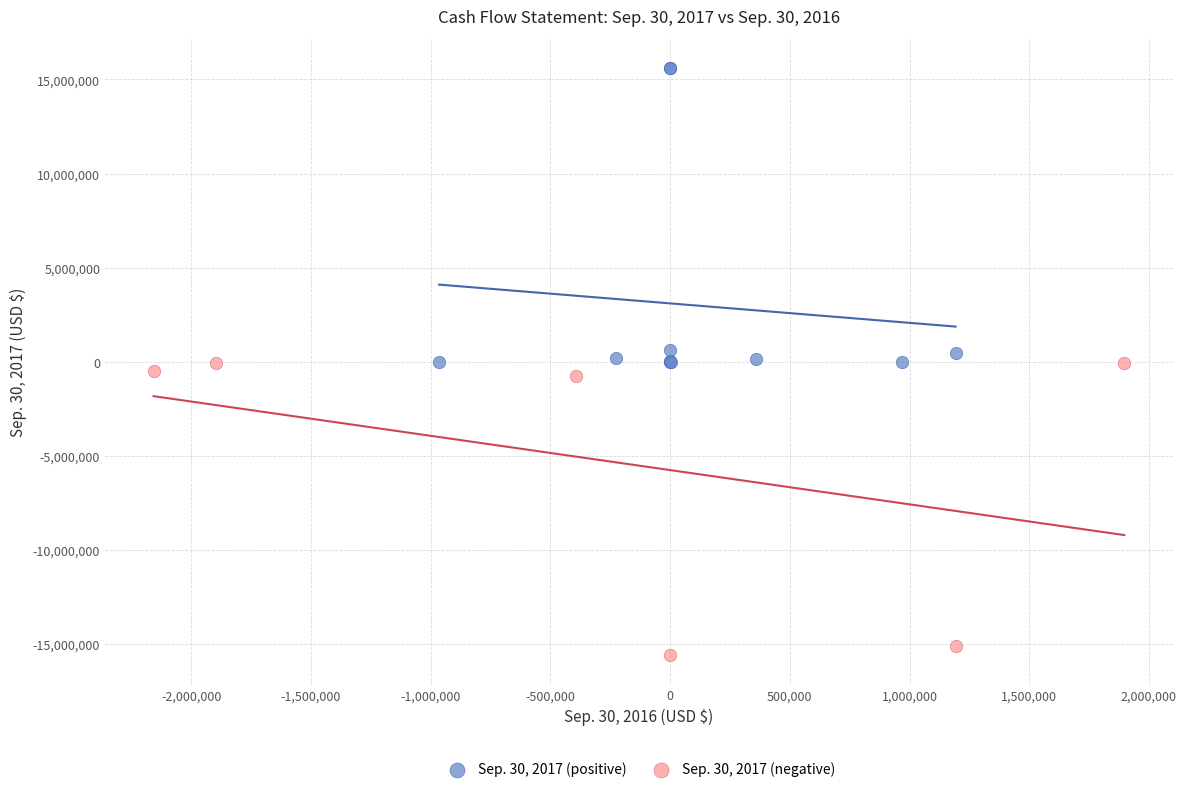

Which series reaches the maximum Y coordinate?

Sep. 30, 2017 (positive)